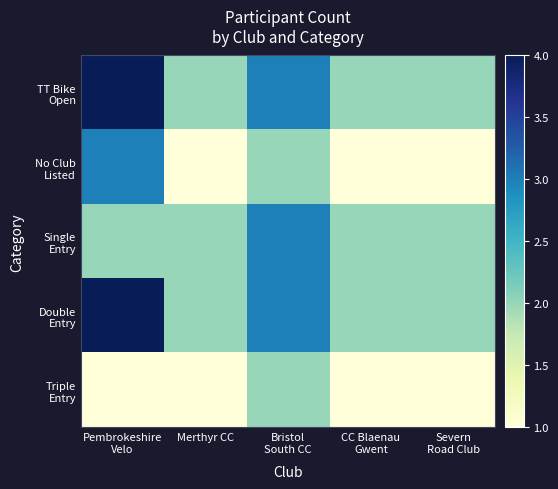

What is the difference between the highest and lowest values at CC Blaenau
Gwent?

1